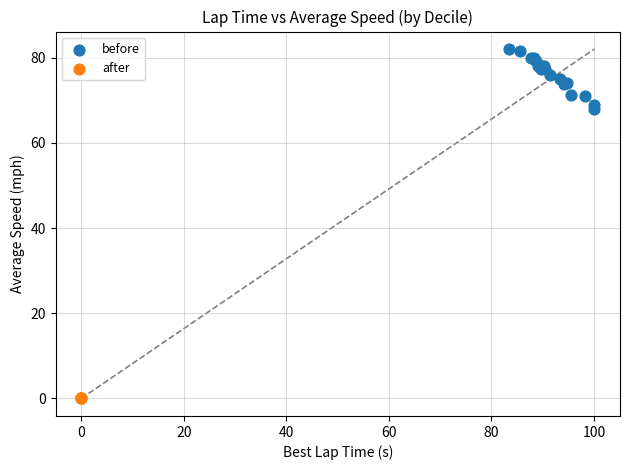

Which series reaches the minimum Y coordinate?

after